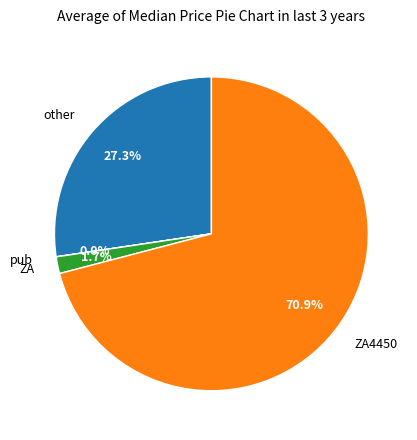

True or false: ZA accounts for 2% of the total.

True